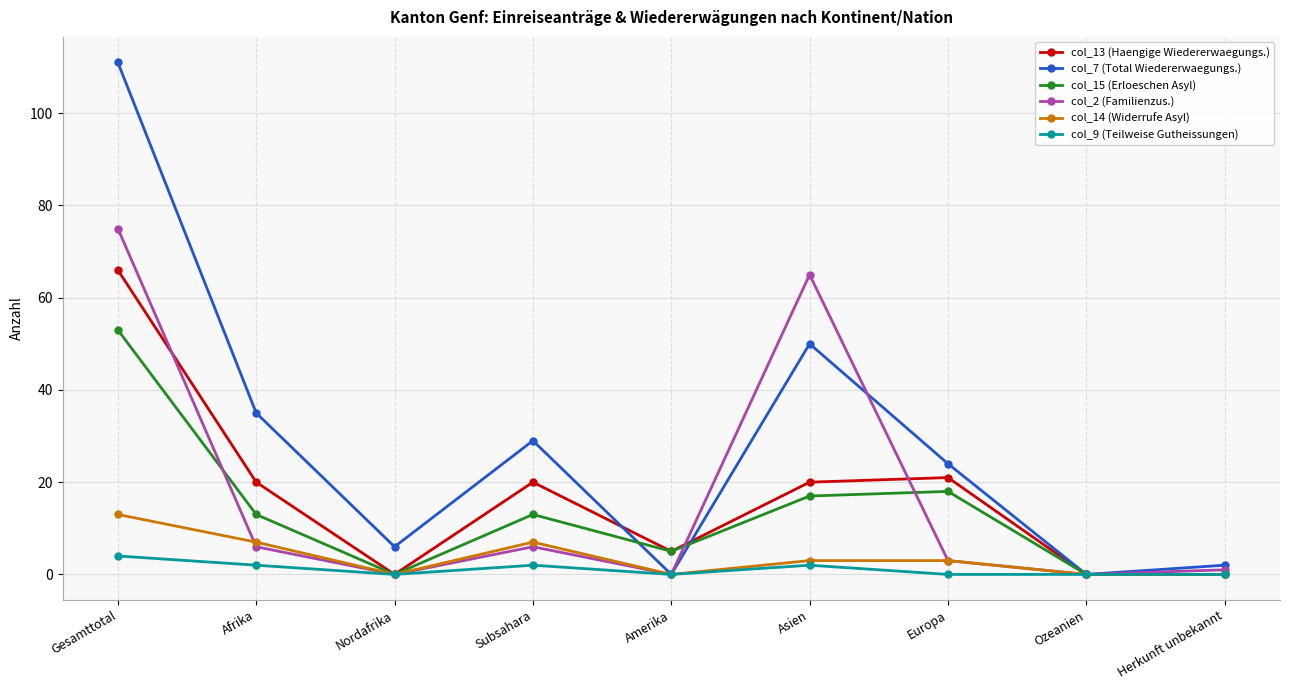

Rank the series at Gesamttotal from lowest to highest value.

col_9 (Teilweise Gutheissungen), col_14 (Widerrufe Asyl), col_15 (Erloeschen Asyl), col_13 (Haengige Wiedererwaegungs.), col_2 (Familienzus.), col_7 (Total Wiedererwaegungs.)